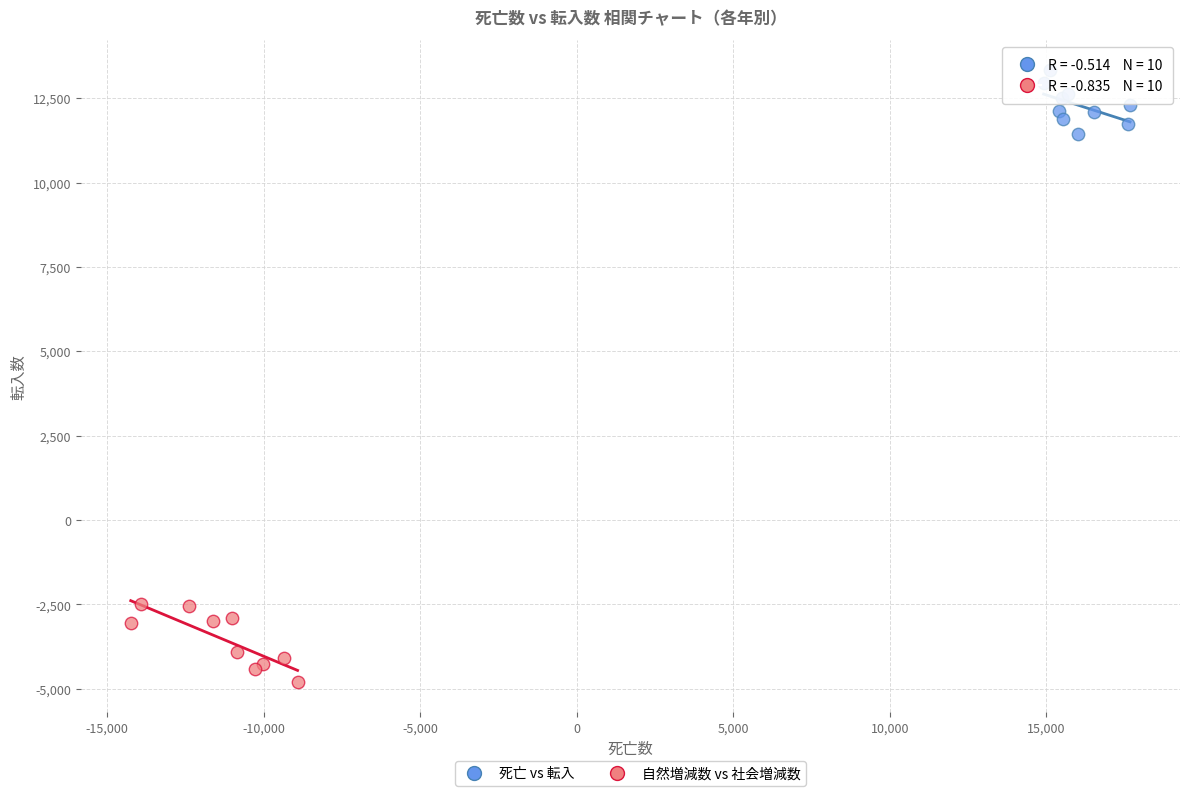

What are all the series names shown in the legend?

死亡 vs 転入, 自然増減数 vs 社会増減数